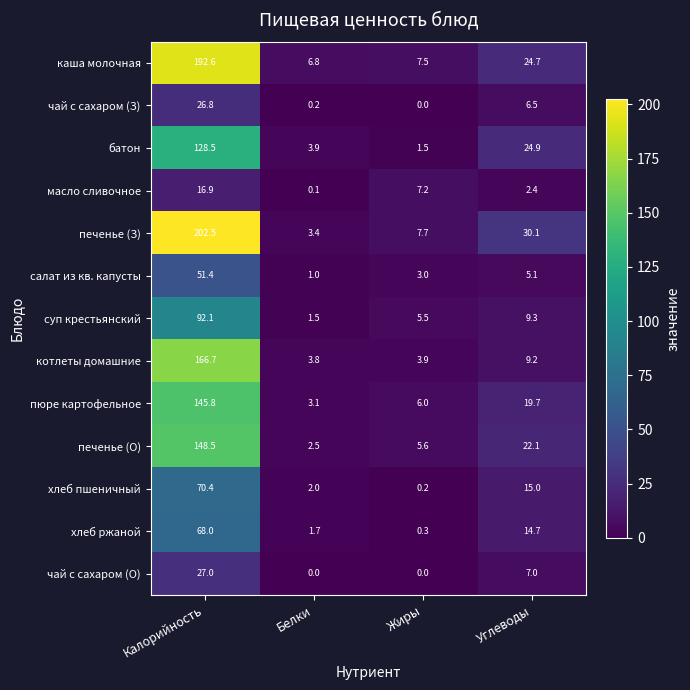

What is the difference between the суп крестьянский values at Углеводы and Жиры?

3.8